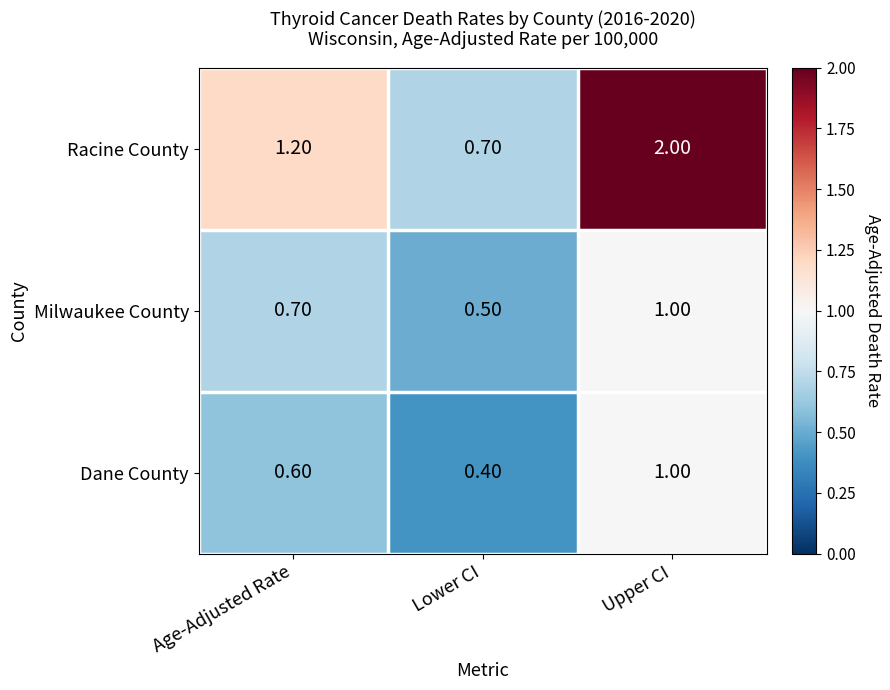

What is the difference between the second highest and minimum values in the Racine County series?

0.5